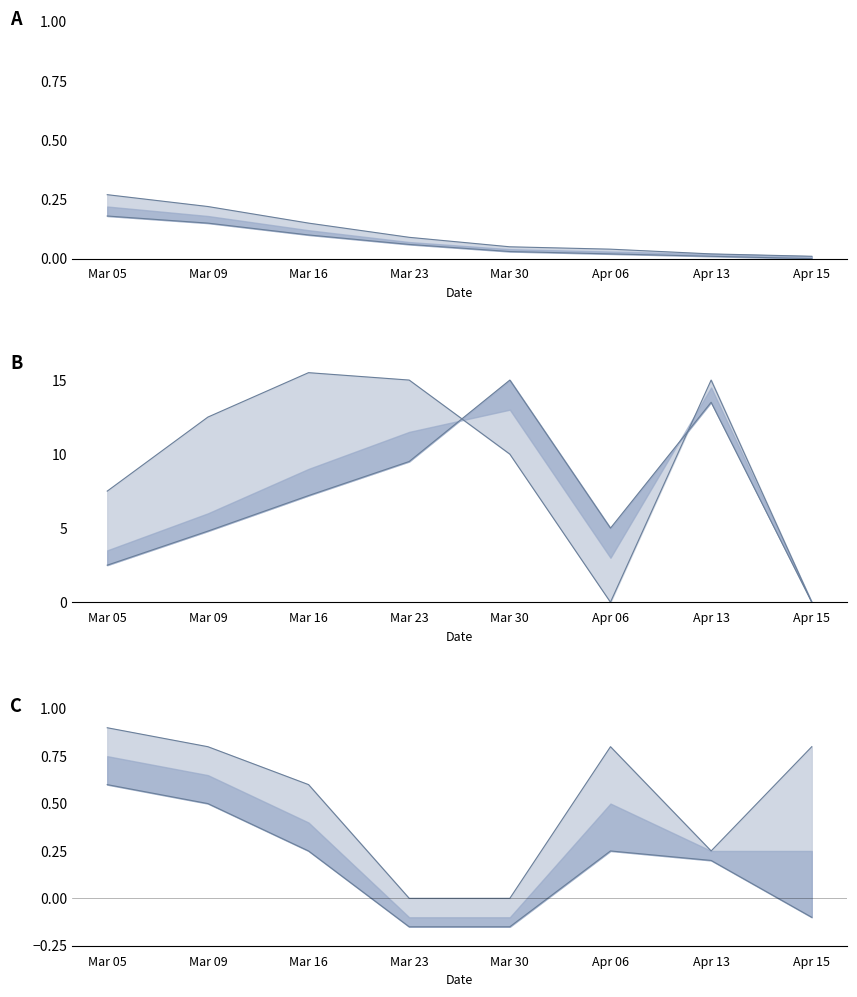

Rank the categories by B lower value from highest to lowest.

Mar 30, Apr 13, Mar 23, Mar 16, Apr 06, Mar 09, Mar 05, Apr 15